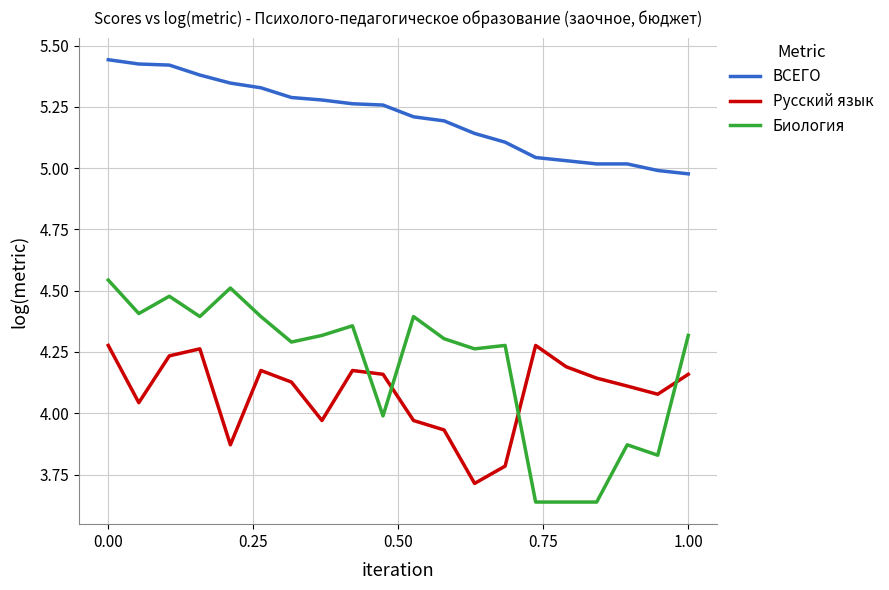

True or false: ВСЕГО and Русский язык cross at least once.

False